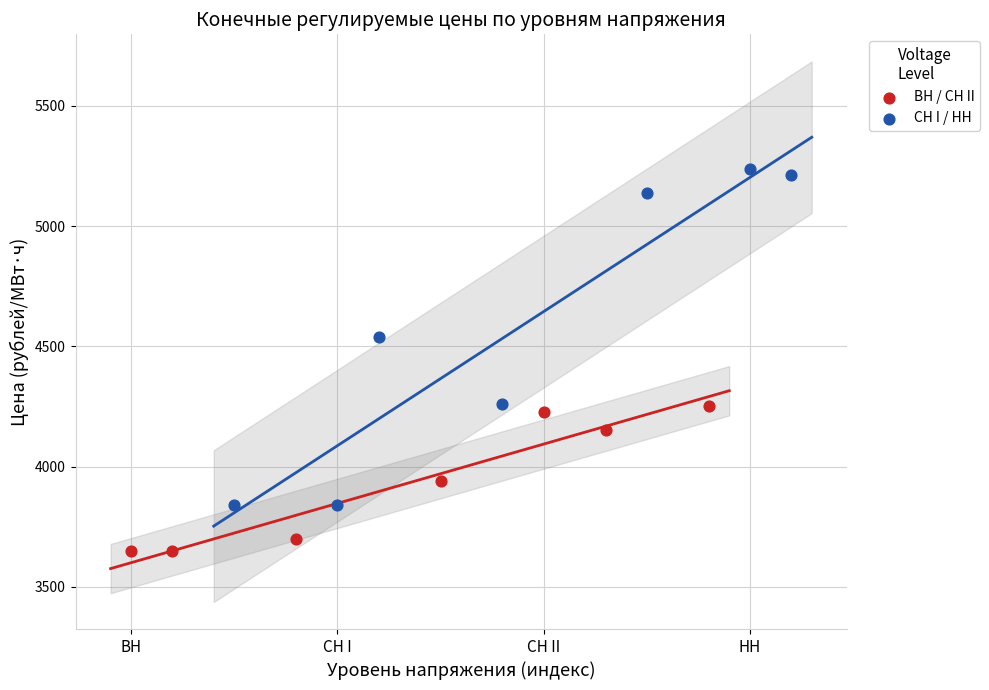

Which series contains the highest Y value?

CH I / HH